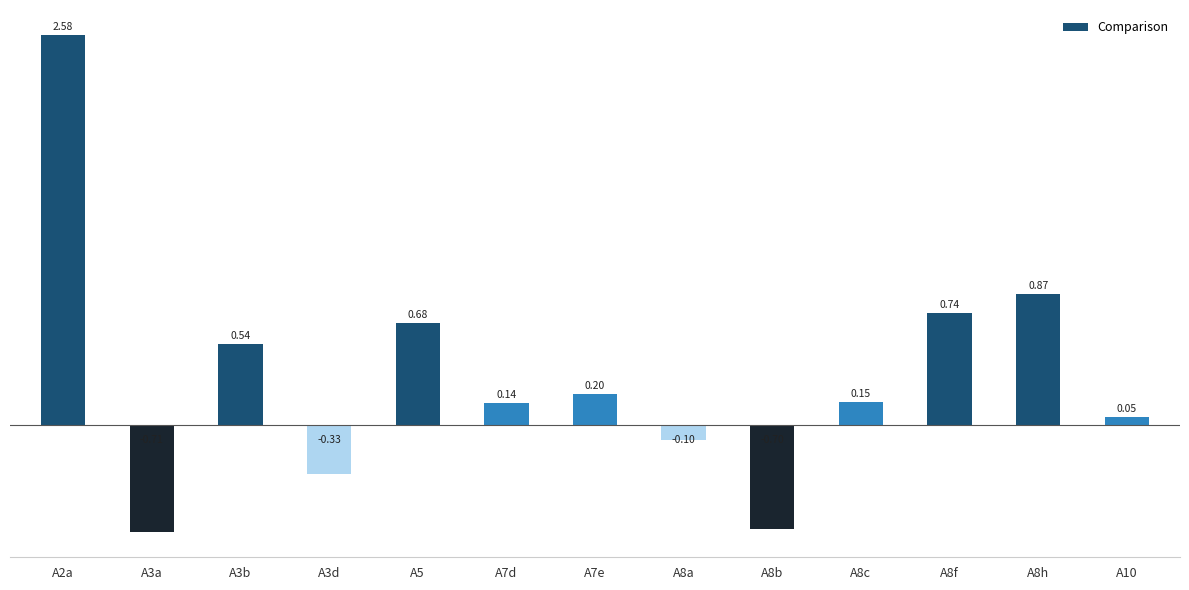

Does the chart contain stacked bars?

No